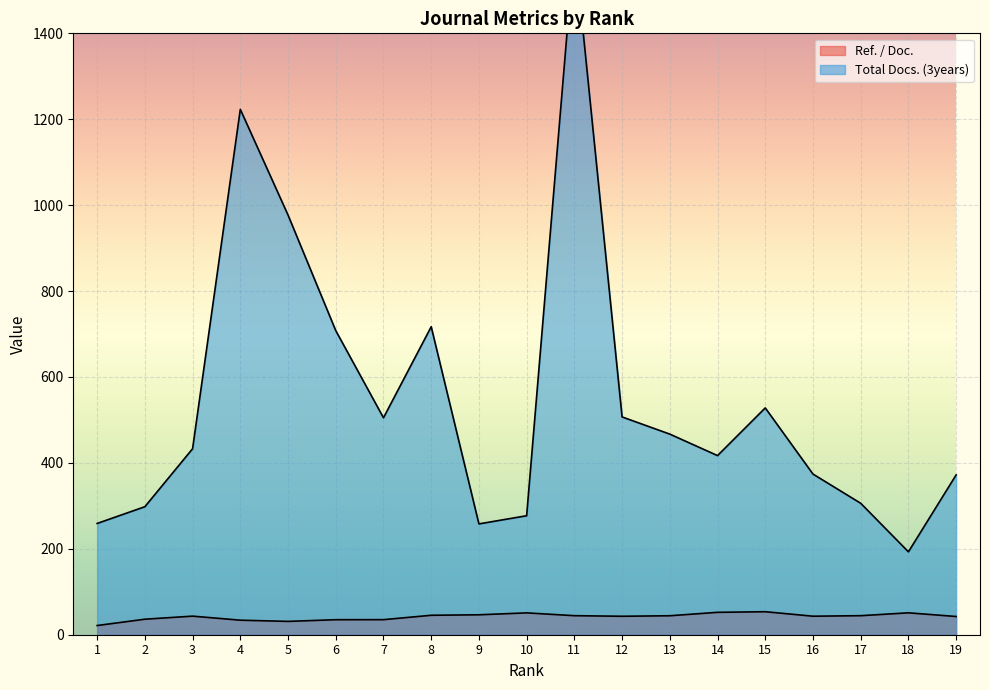

Which category has the lowest value in the Total Docs. (3years) series?

18